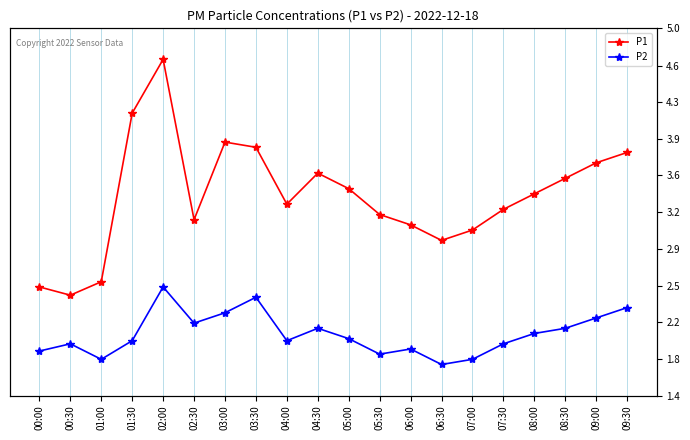

What is the label of the 20th point from the right?

00:00